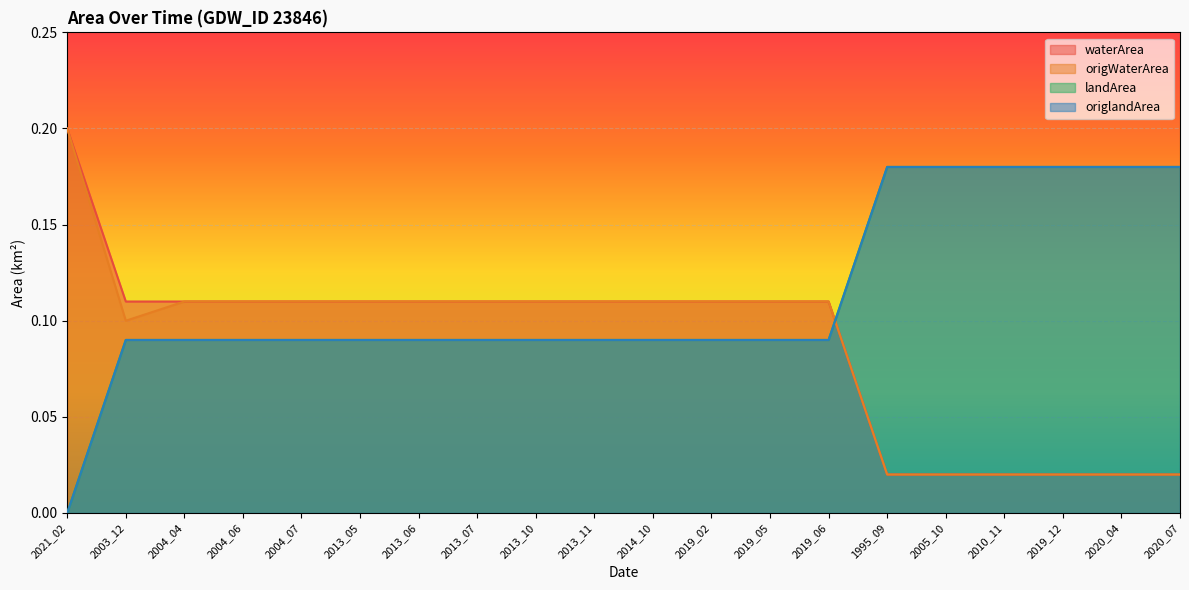

Between 2013_11 and 2019_02, which series saw the biggest shift?

waterArea